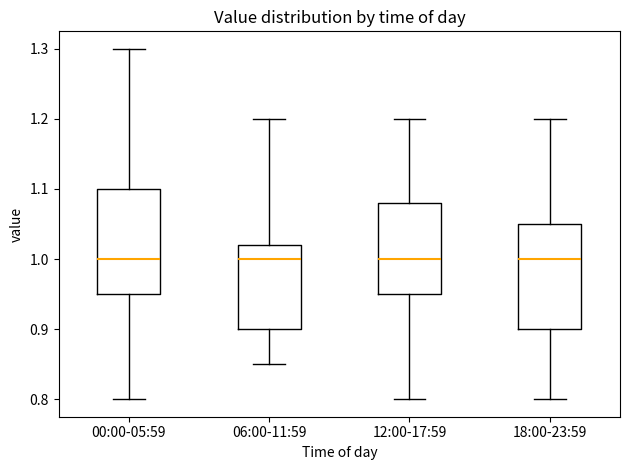

Reading left to right, read every box against the y-axis: the position of its median line, the range the box covers, and the ends of its whiskers. The values are not printed on the chart, so give them approximately, as read against the axis.

00:00-05:59: median 1.00, box 0.95 to 1.10, whiskers 0.80 to 1.30
06:00-11:59: median 1.00, box 0.90 to 1.02, whiskers 0.85 to 1.20
12:00-17:59: median 1.00, box 0.95 to 1.08, whiskers 0.80 to 1.20
18:00-23:59: median 1.00, box 0.90 to 1.05, whiskers 0.80 to 1.20